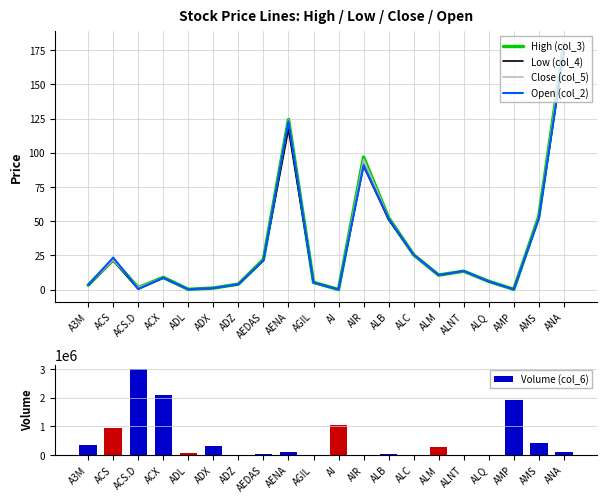

Which series has the largest range (max minus min)?

Volume (col_6)